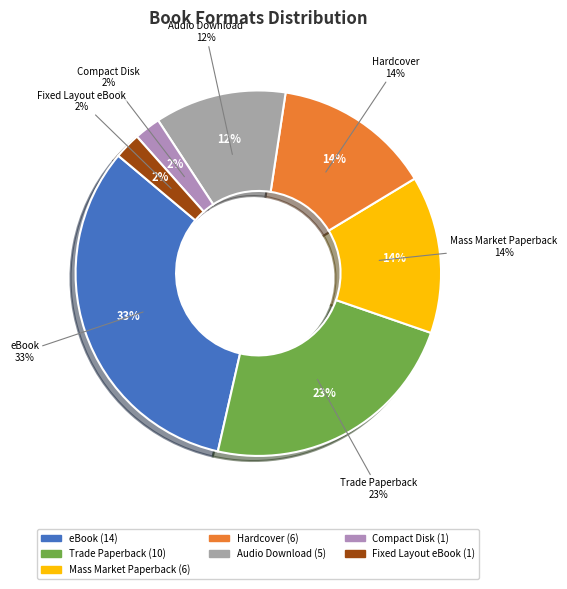

The Mass Market Paperback slice represents 22% of the pie. True or false?

False